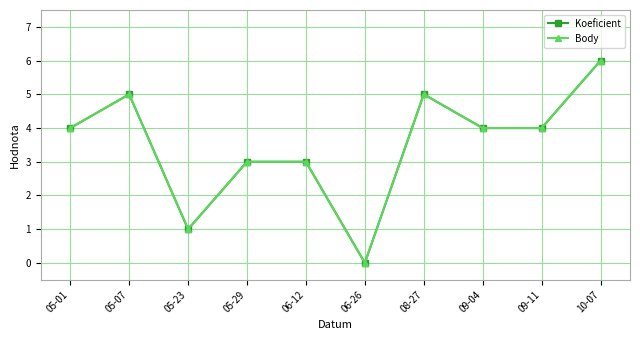

The Body series shows 1 at 05-23. True or false?

True